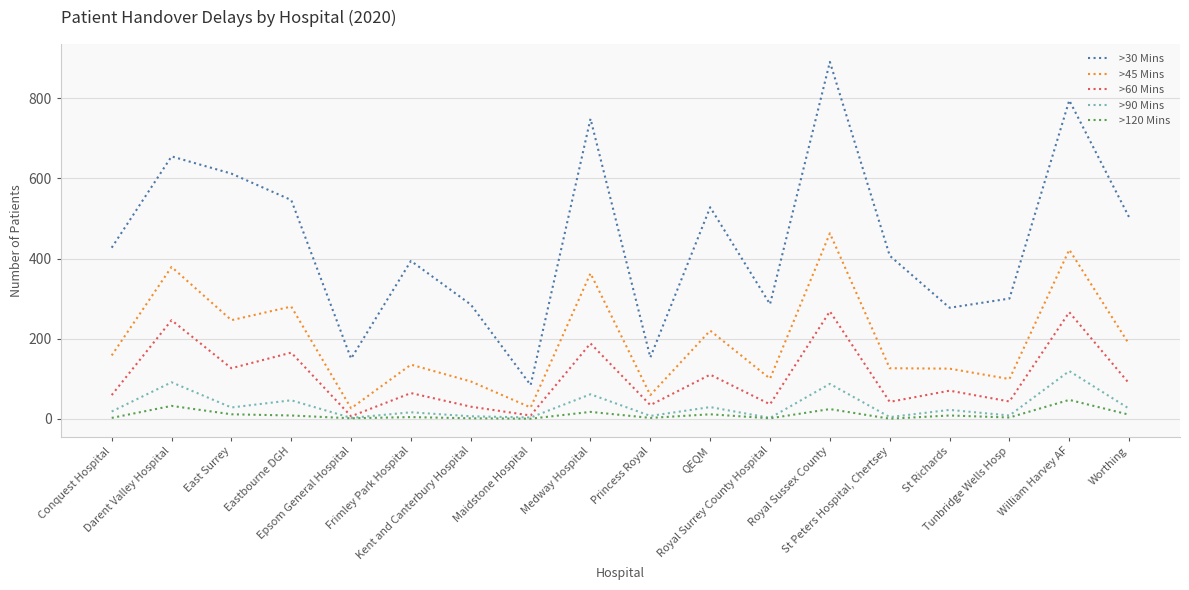

List the series in order of their peak value, lowest first.

>120 Mins, >90 Mins, >60 Mins, >45 Mins, >30 Mins